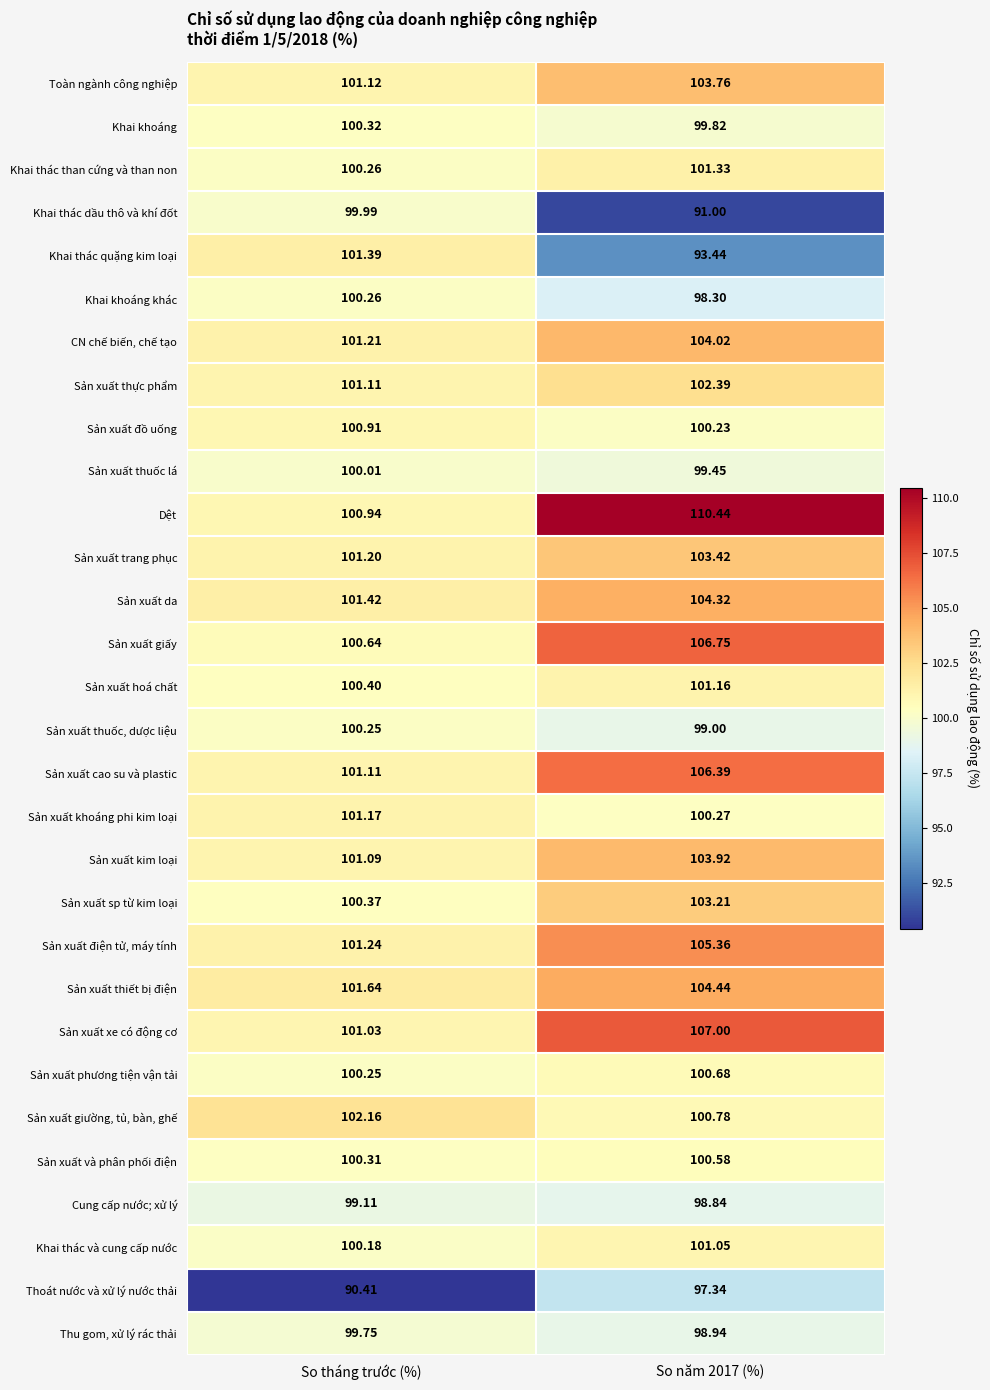

Rank the series by their maximum value, from lowest to highest.

Thoát nước và xử lý nước thải, Cung cấp nước; xử lý, Thu gom, xử lý rác thải, Khai thác dầu thô và khí đốt, Sản xuất thuốc lá, Sản xuất thuốc, dược liệu, Khai khoáng khác, Khai khoáng, Sản xuất và phân phối điện, Sản xuất phương tiện vận tải, Sản xuất đồ uống, Khai thác và cung cấp nước, Sản xuất hoá chất, Sản xuất khoáng phi kim loại, Khai thác than cứng và than non, Khai thác quặng kim loại, Sản xuất giường, tủ, bàn, ghế, Sản xuất thực phẩm, Sản xuất sp từ kim loại, Sản xuất trang phục, Toàn ngành công nghiệp, Sản xuất kim loại, CN chế biến, chế tạo, Sản xuất da, Sản xuất thiết bị điện, Sản xuất điện tử, máy tính, Sản xuất cao su và plastic, Sản xuất giấy, Sản xuất xe có động cơ, Dệt